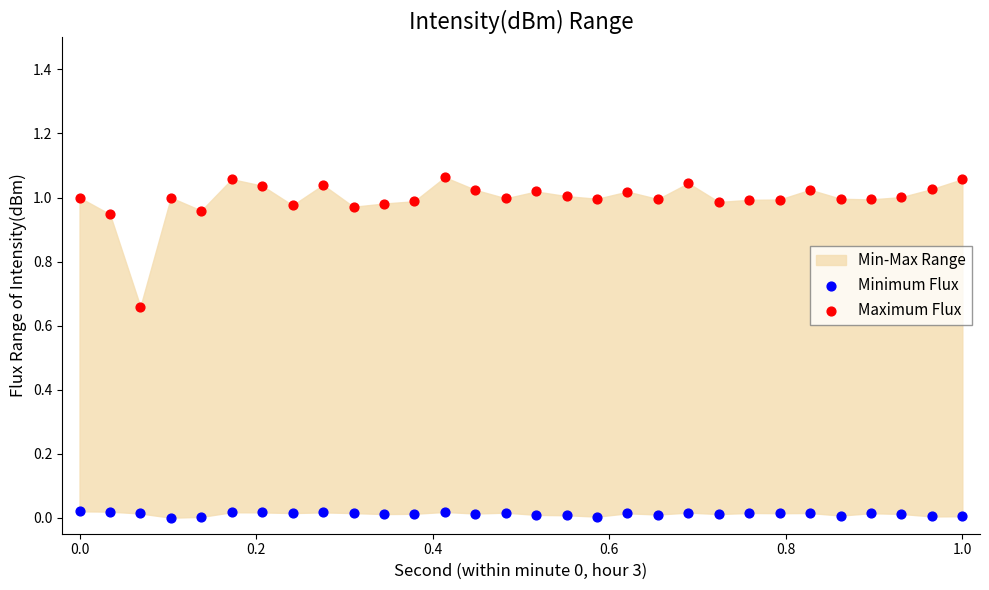

Which series reaches the minimum Y coordinate?

Minimum Flux